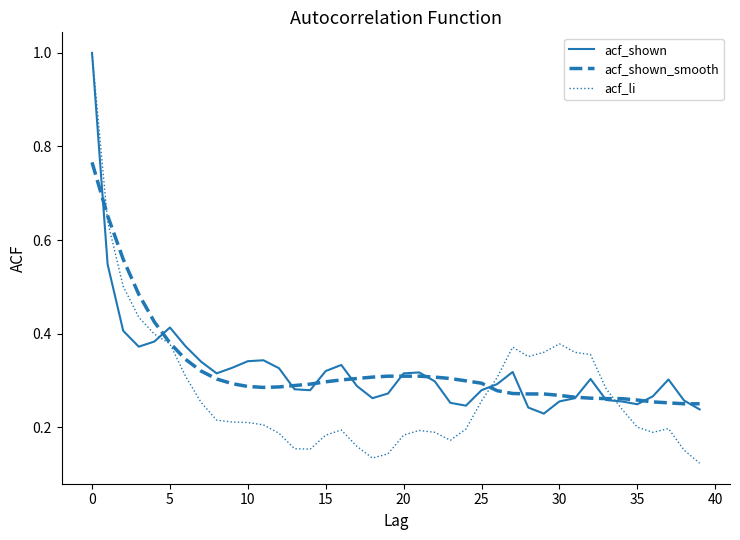

Is this an area chart (filled region under the line)?

No